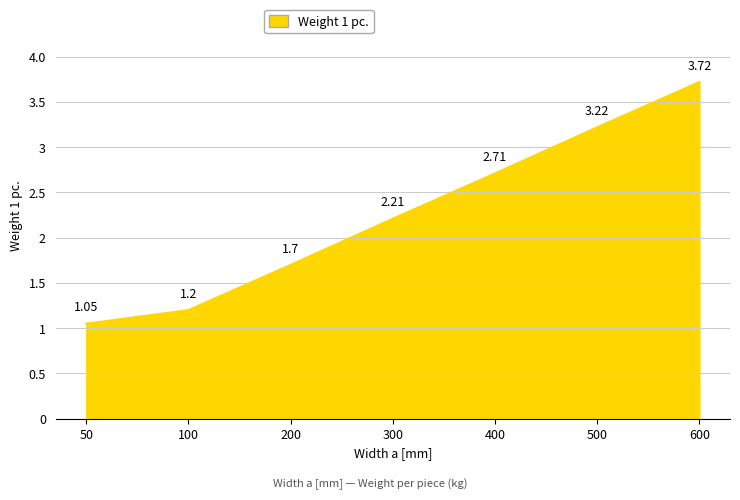

Does the chart have visible grid lines?

Yes